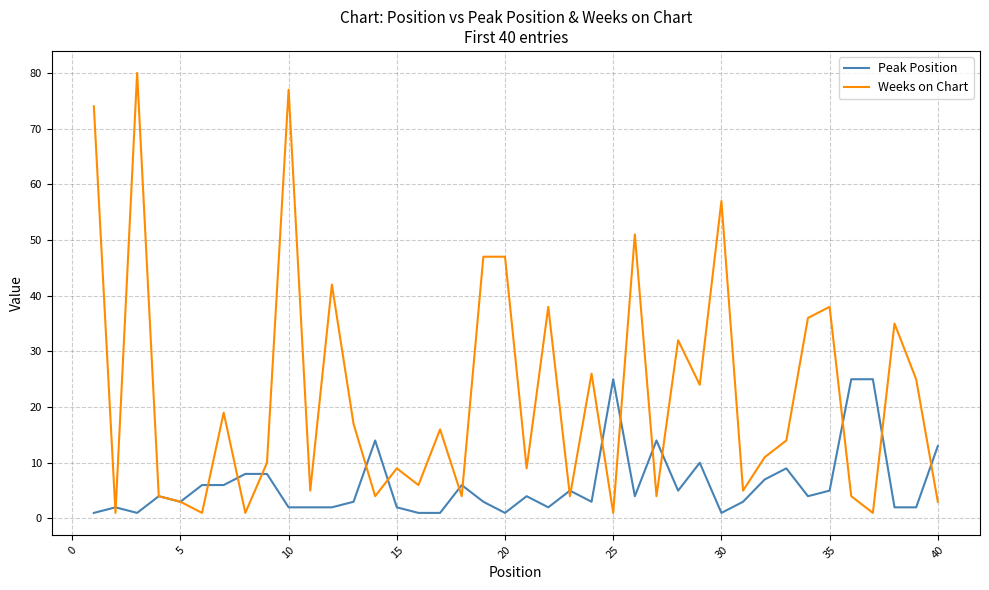

Rank the series by their maximum value, from lowest to highest.

Peak Position, Weeks on Chart